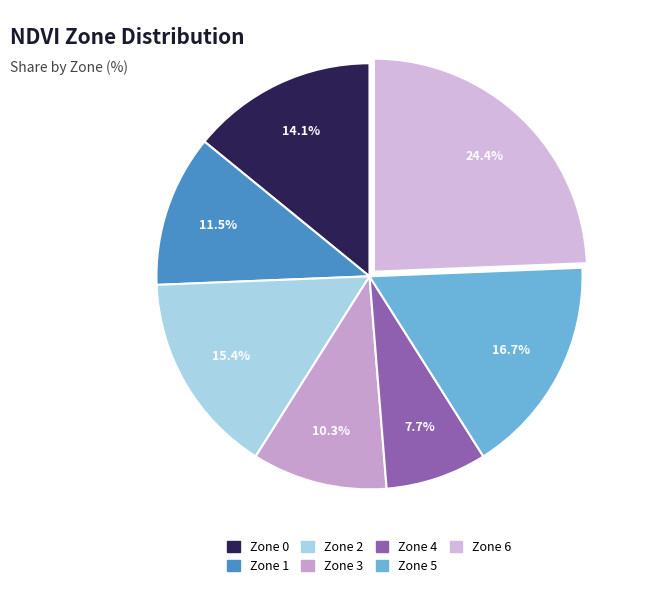

Approximately how many times larger is the value at Zone 1 compared to Zone 6?

0.5